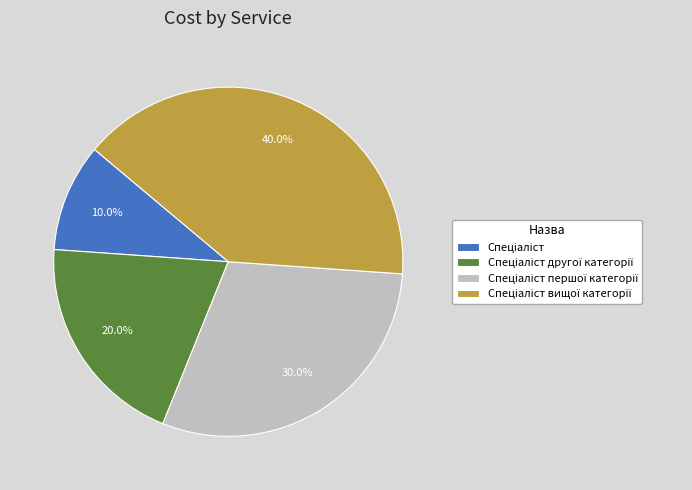

Count the number of slices in the pie.

4